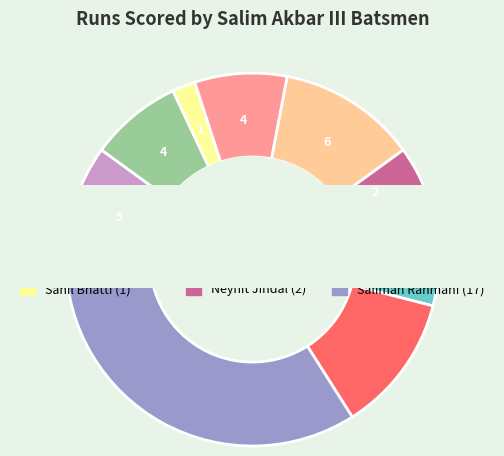

Does Neyhit Jindal account for over 50% of the chart?

No